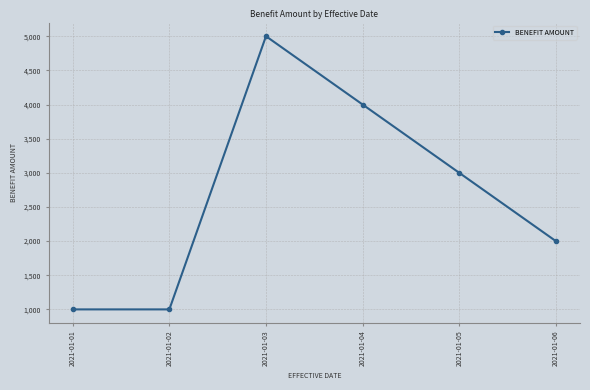

The value at 2021-01-02 is 292. True or false?

False